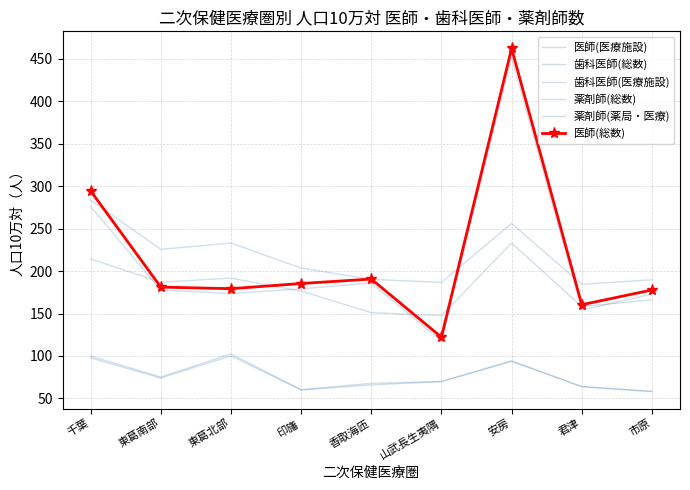

At which label does 薬剤師(薬局・医療) first exceed 176?

千葉